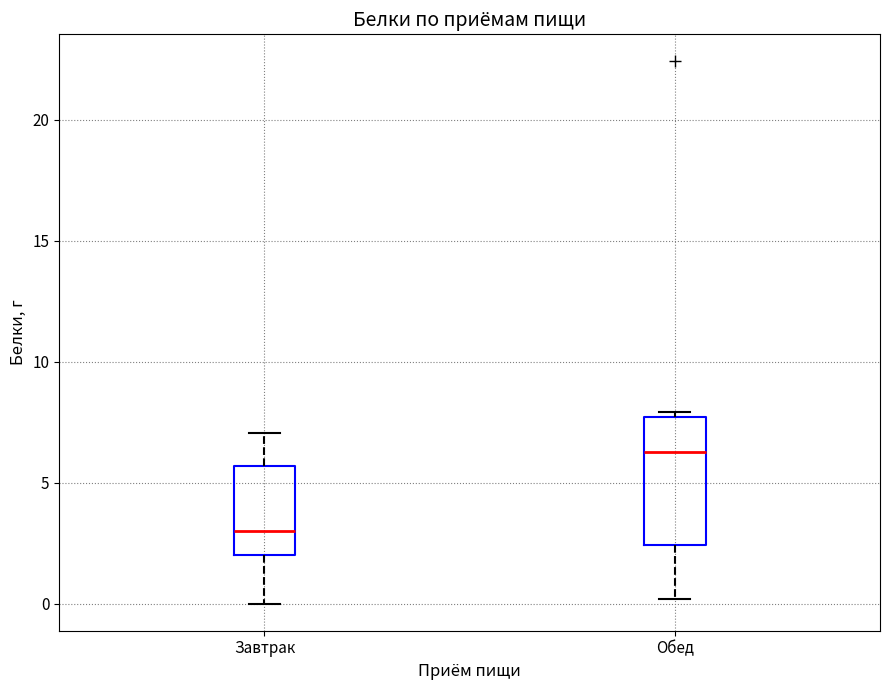

Which box has the lowest median line?

Завтрак